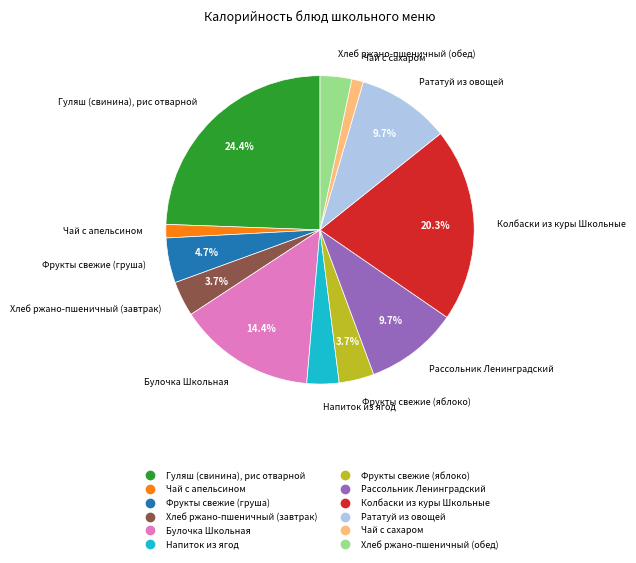

True or false: Фрукты свежие (груша) accounts for 5% of the total.

True